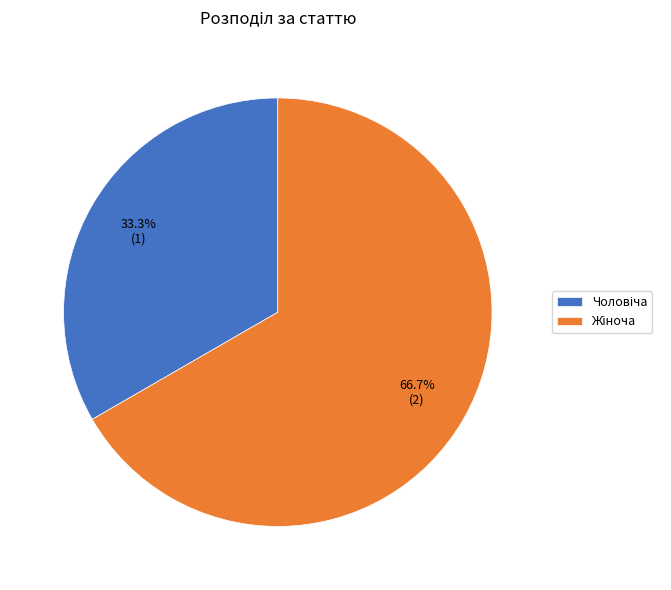

Does any single category account for the majority?

Yes